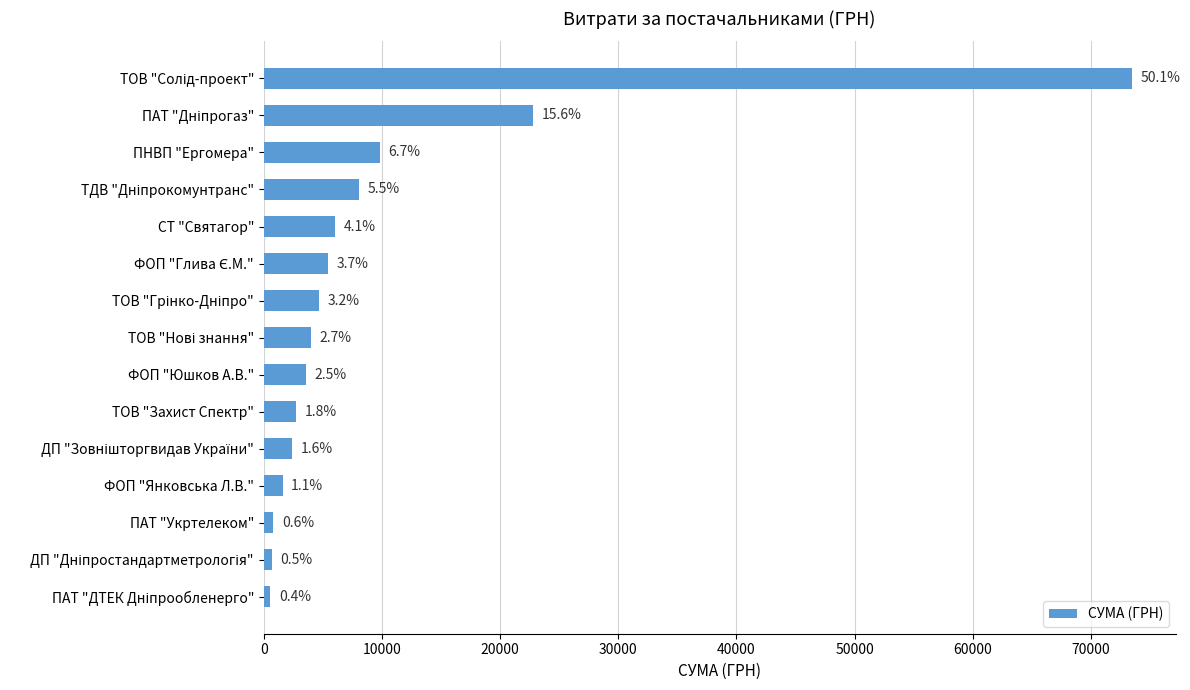

Does the chart contain stacked bars?

No